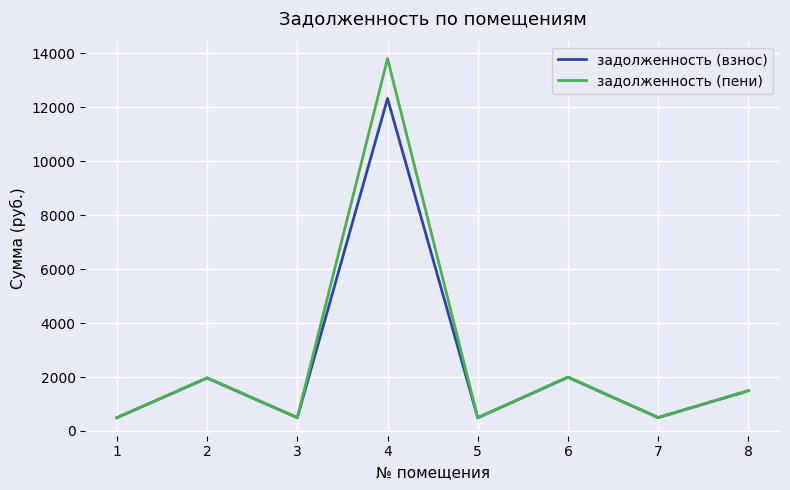

At which label does задолженность (пени) first exceed 1492?

2